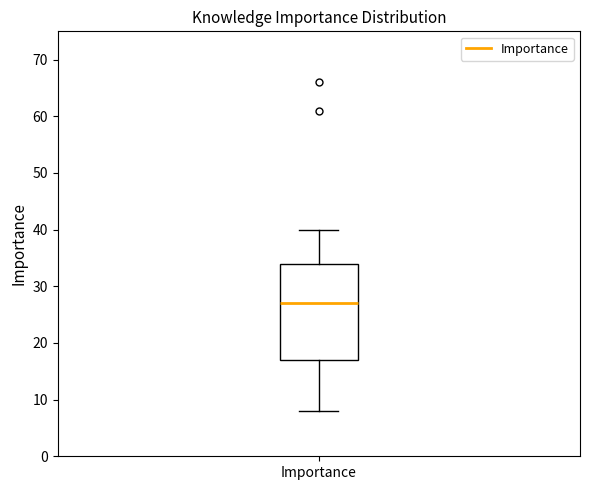

Transcribe this box plot: give where the median line is, the range the box spans, and where the two whiskers end, as read against the y-axis. The values are not printed on the chart, so give them approximately, as read against the axis.

median 27, box 17 to 34, whiskers 8 to 40